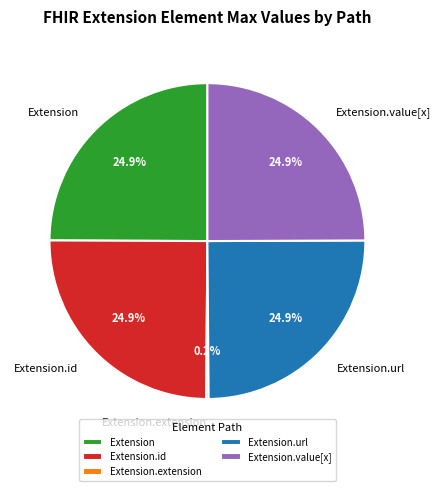

Is there a majority slice in this chart?

No